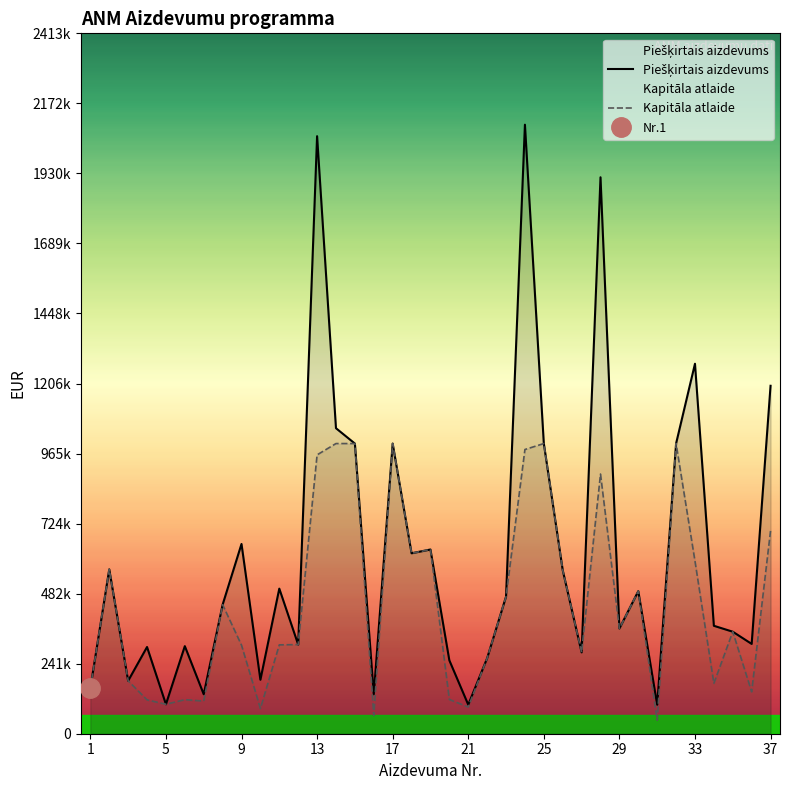

At which label is Kapitāla atlaide closest to 523350?

30